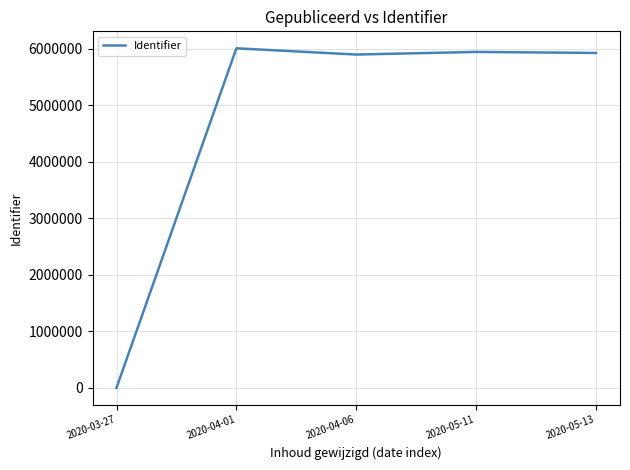

How many values are below 5928534?

2